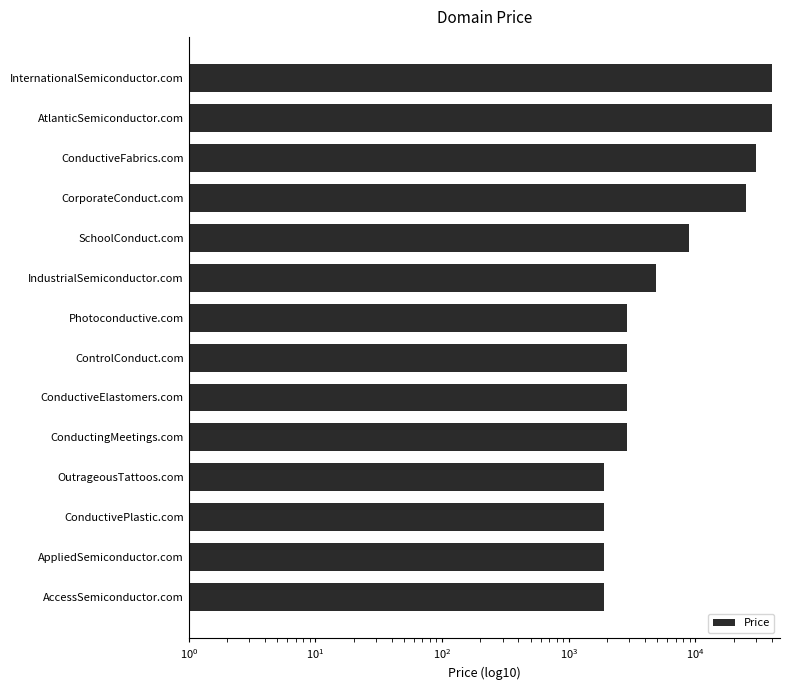

The chart shows a value of 8888 at SchoolConduct.com. True or false?

True